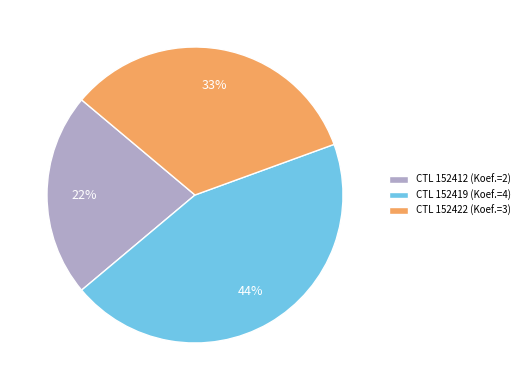

Is it true that CTL 152419 (Koef.=4) is 44% of the pie?

True